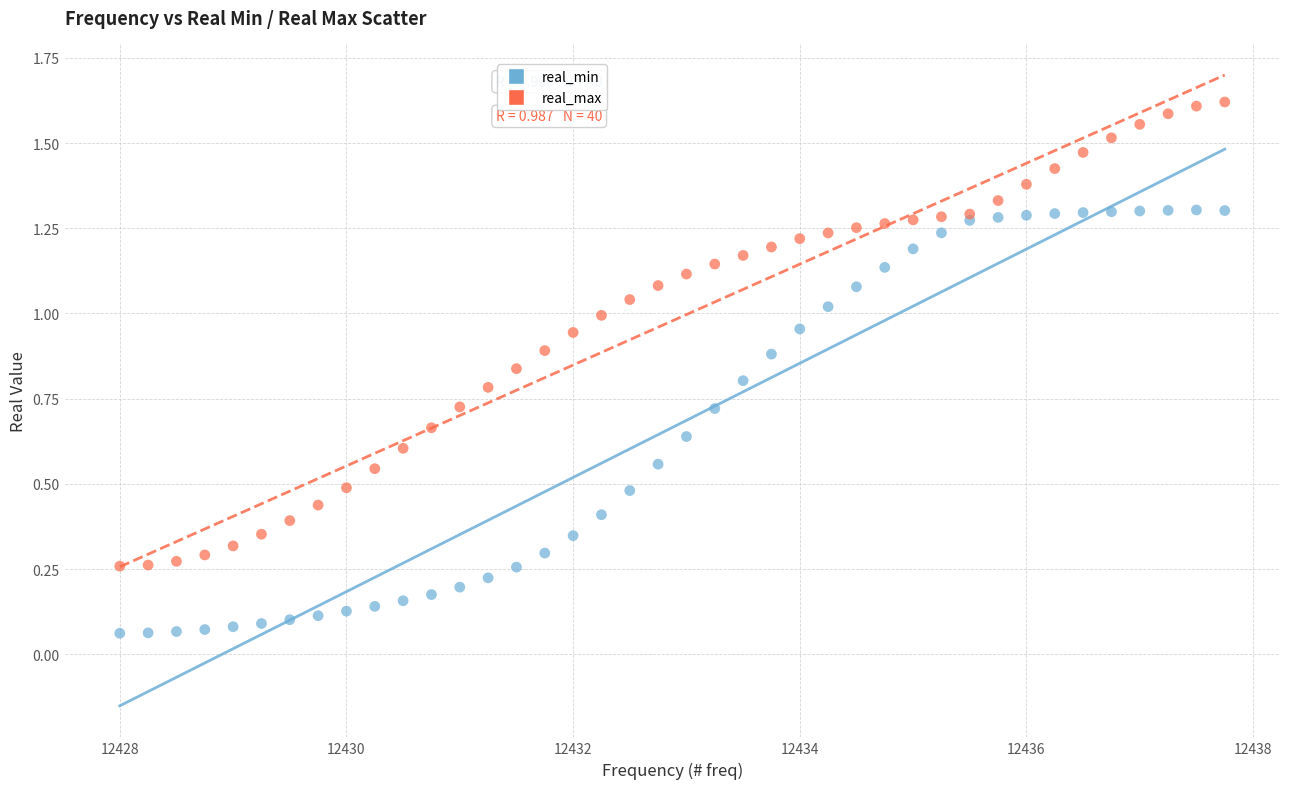

Which series reaches the maximum Y coordinate?

real_max